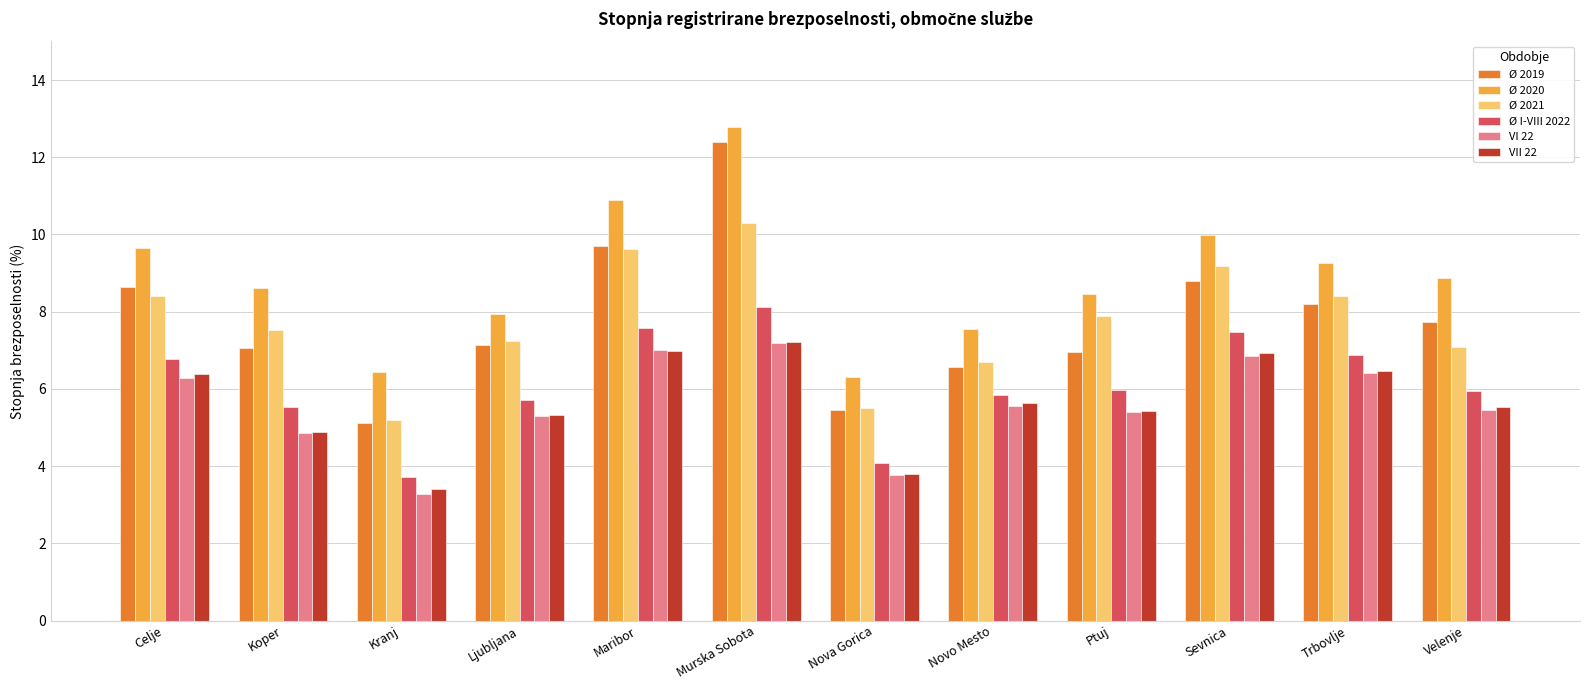

Count the number of data series in this chart.

6